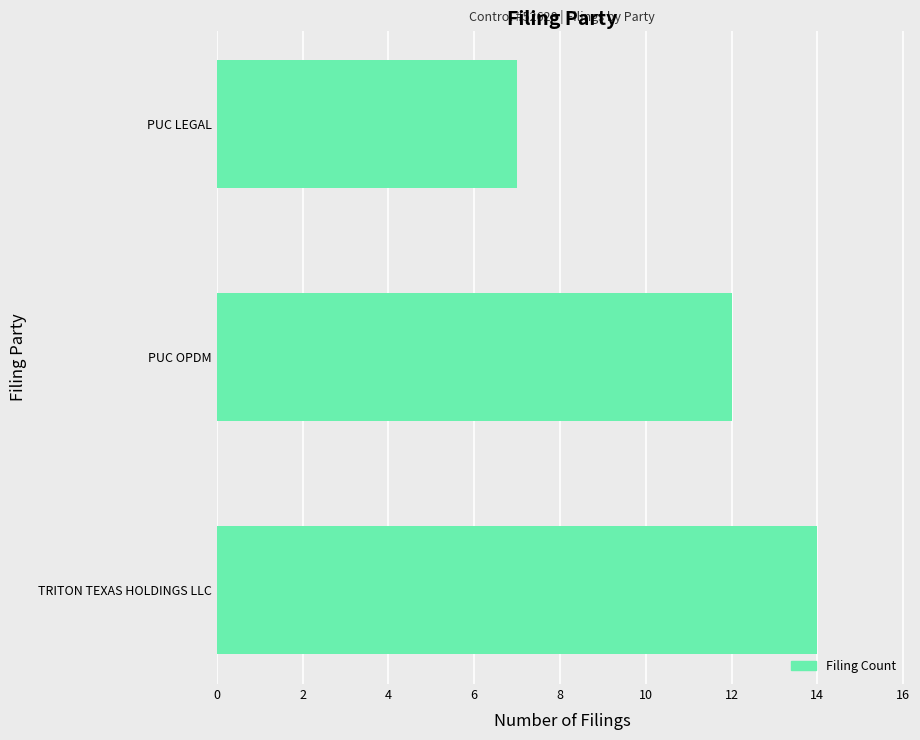

List the labels in order of value, smallest first.

PUC LEGAL, PUC OPDM, TRITON TEXAS HOLDINGS LLC